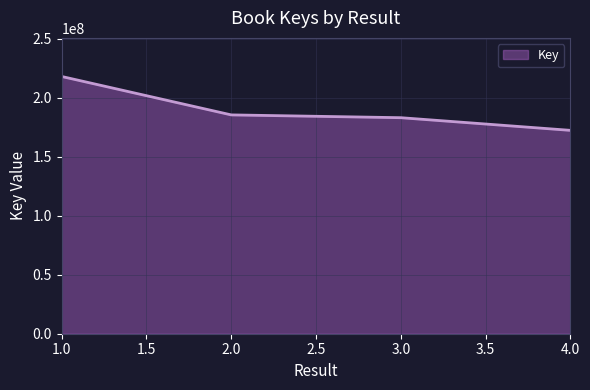

What is the average value?

189705094